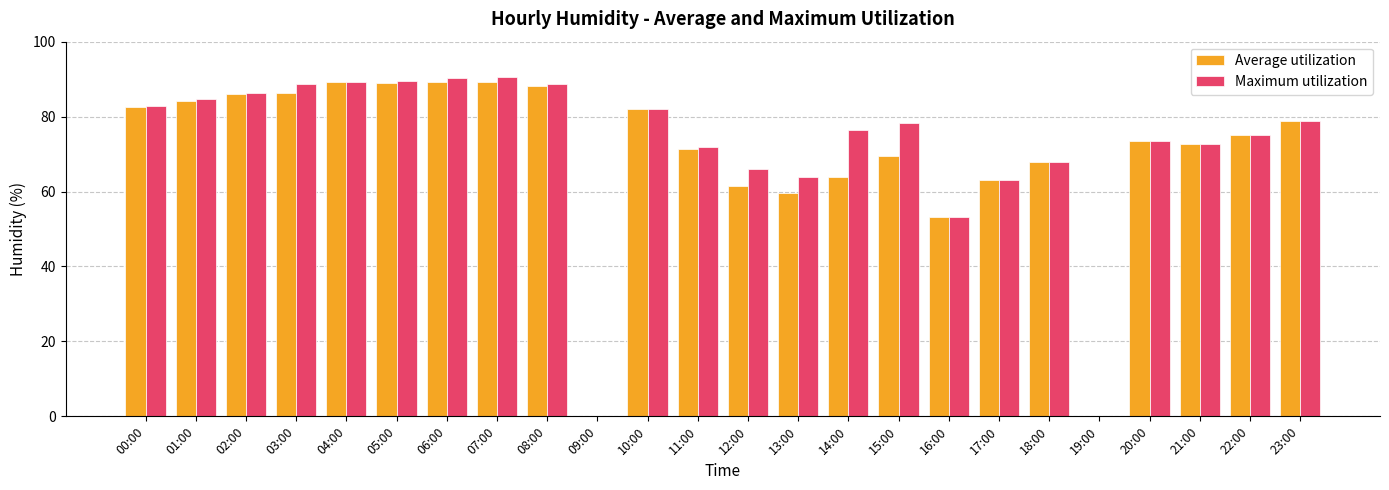

What is the total value across all series at 23:00?

157.4